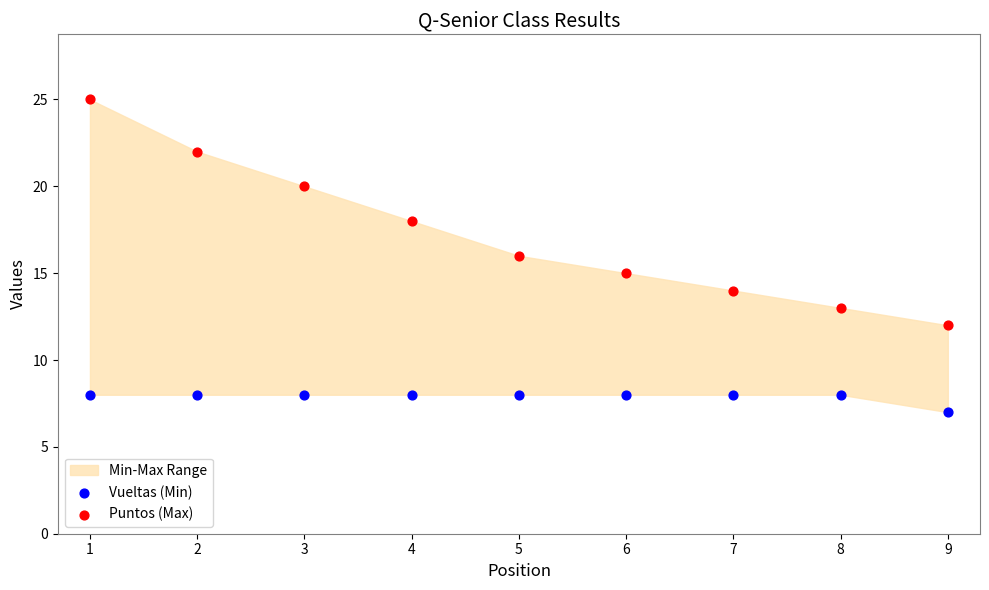

Across all data points, what is the range of Y values (max minus min)?

18